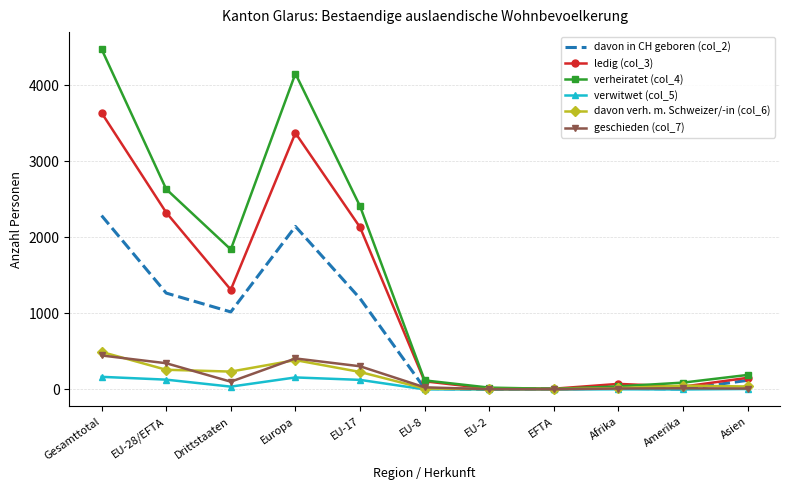

The verwitwet (col_5) series shows 166 at Gesamttotal. True or false?

True